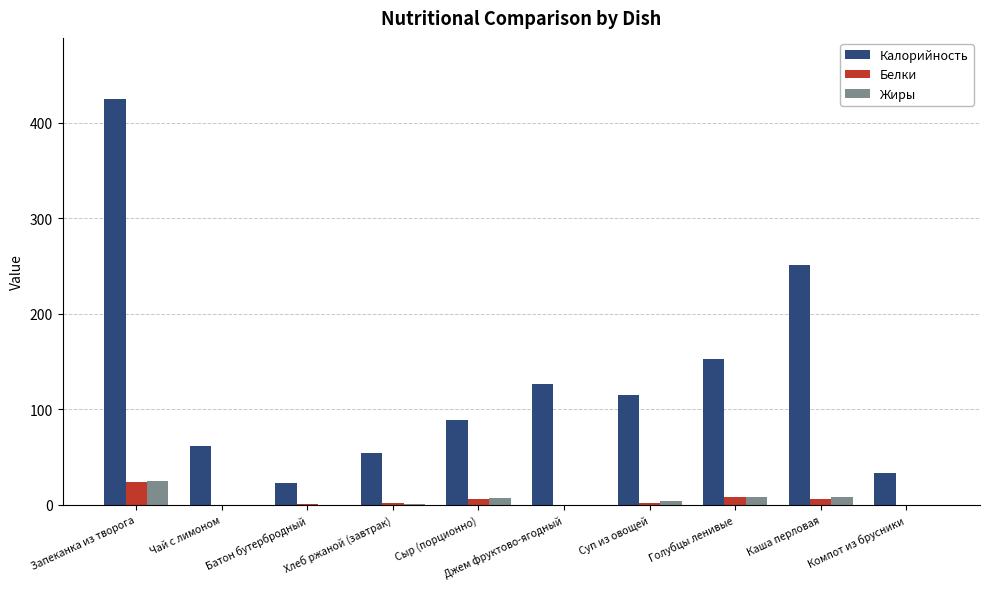

What is the total value across all series at Батон бутербродный?

23.6